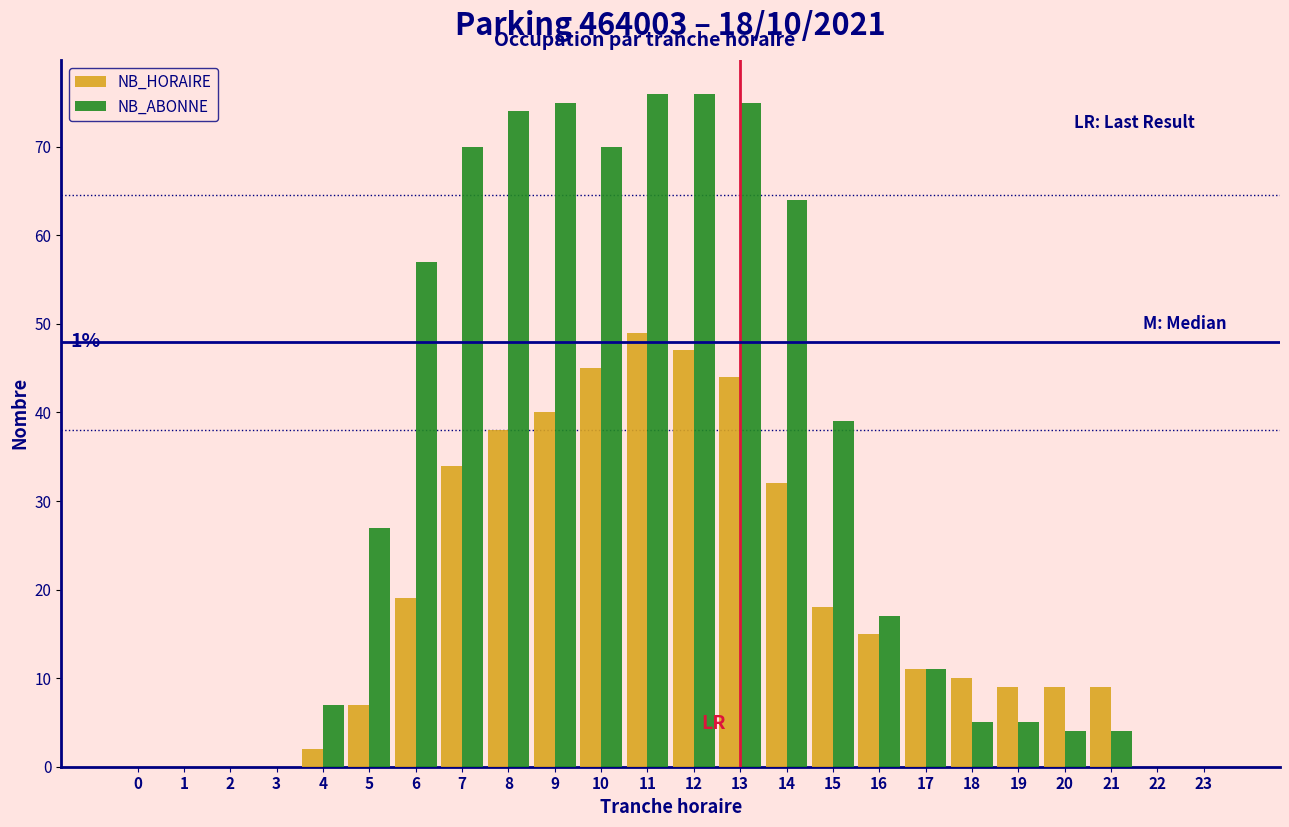

The NB_HORAIRE series shows 10 at 14. True or false?

False